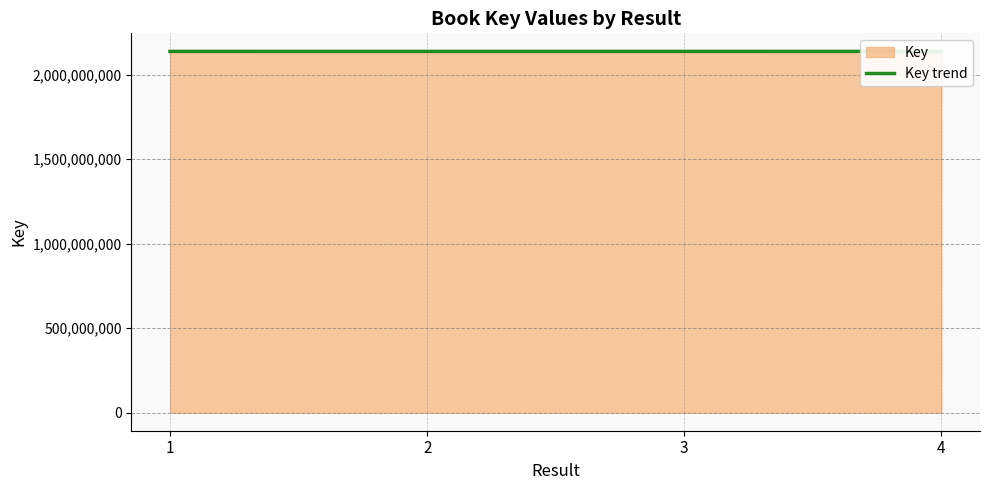

What is the difference between the maximum and minimum values?

64629